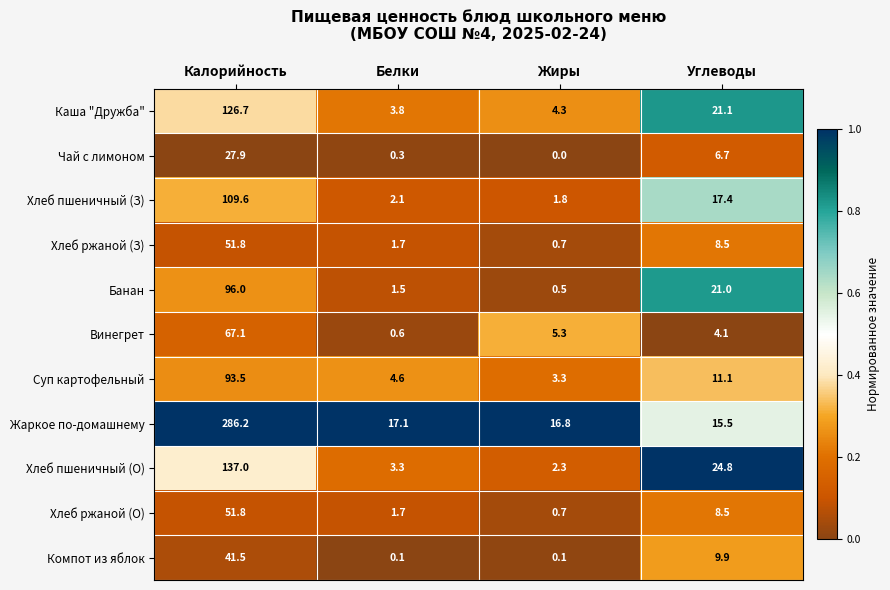

What is the sum of the Каша "Дружба" values at Калорийность and Углеводы?

147.8